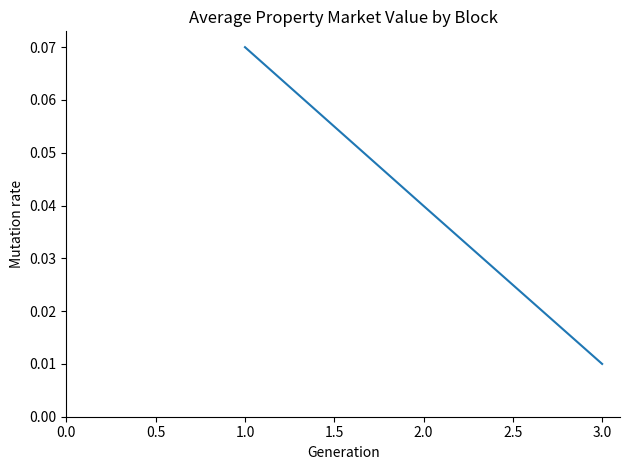

Where is the data nearest to the value 0?

3.0